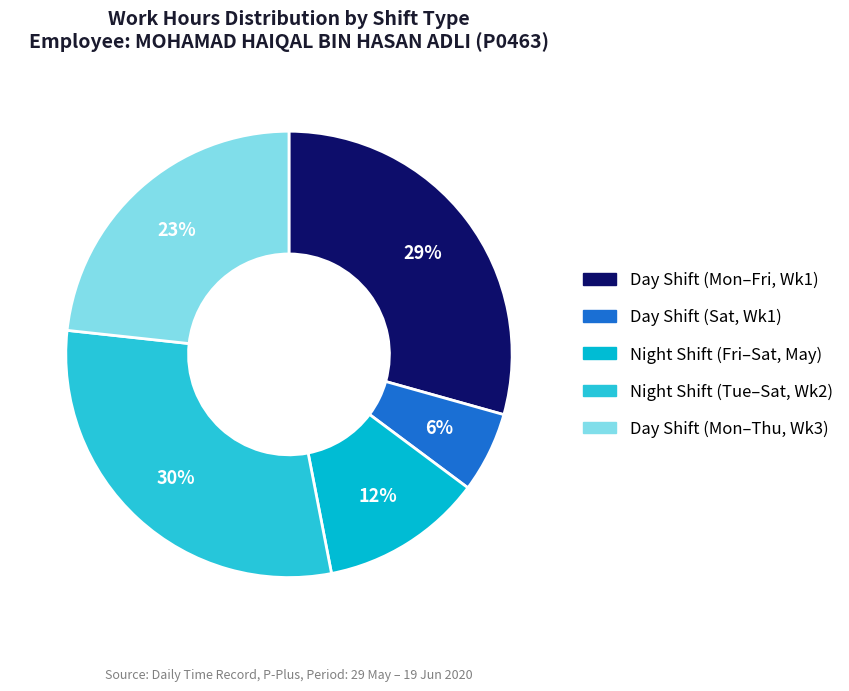

To the nearest percent, what is the difference between the largest and smallest slice percentages?

24%